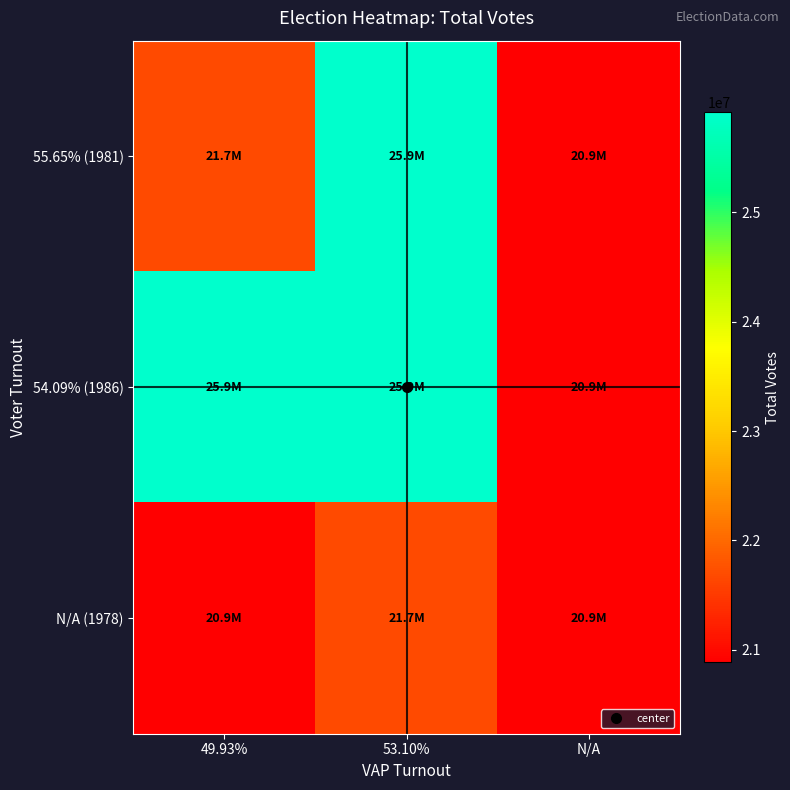

Reading right to left, what are all the values shown in this chart?

55.65% (1981): N/A=20885571	53.10%=25916291	49.93%=21677560
54.09% (1986): N/A=20885571	53.10%=25916291	49.93%=25916291
N/A (1978): N/A=20885571	53.10%=21677560	49.93%=20885571